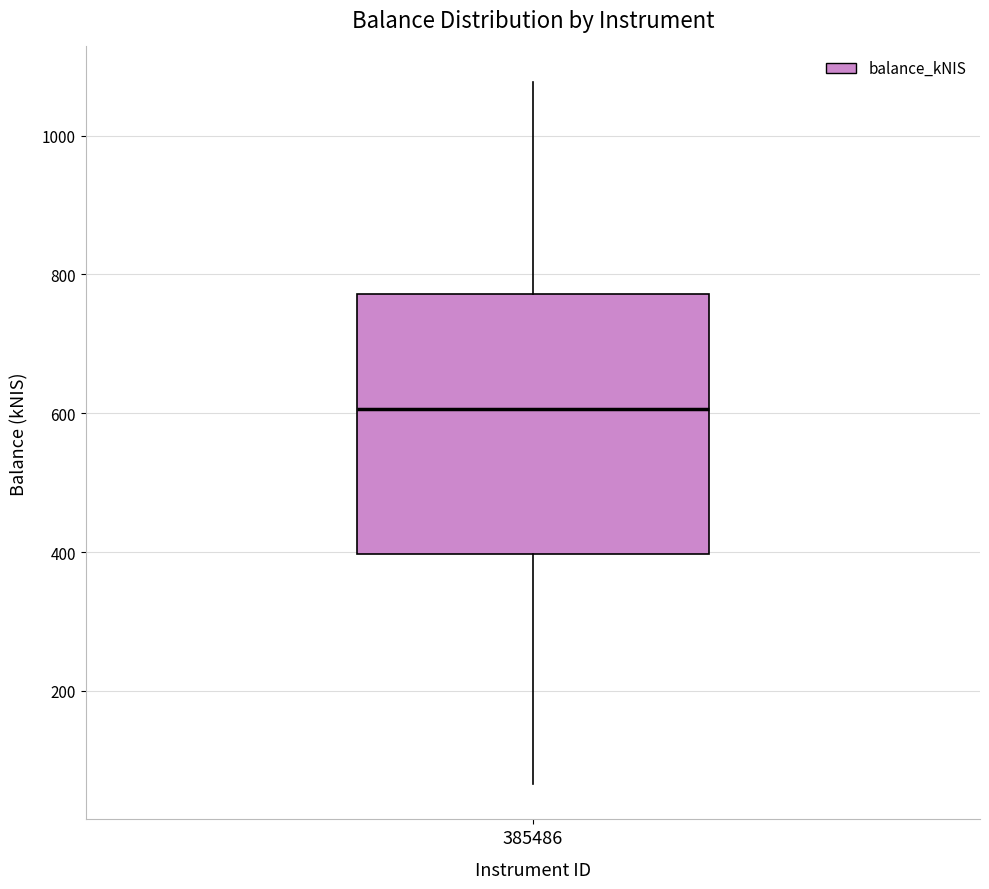

Read this box plot against the y-axis: the position of the median line, the range covered by the box, and the ends of both whiskers. The values are not printed on the chart, so give them approximately, as read against the axis.

median 600, box 400 to 780, whiskers 60 to 1080